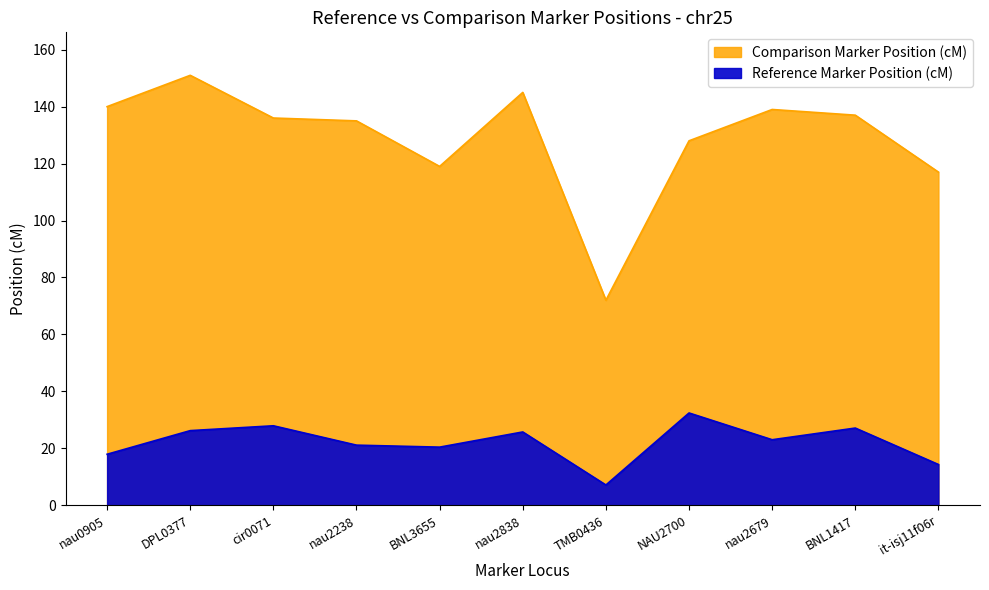

What is the total value across all series at nau2238?

156.1